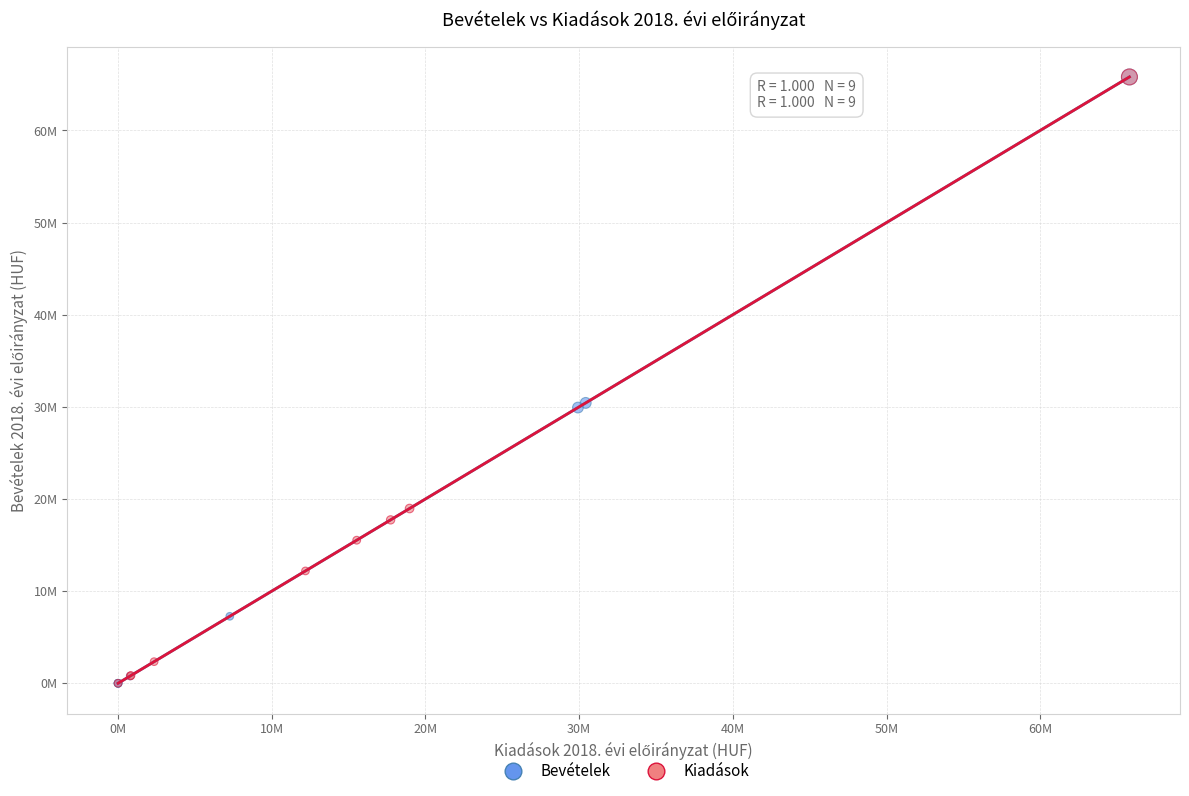

What are all the series names shown in the legend?

Bevételek, Kiadások